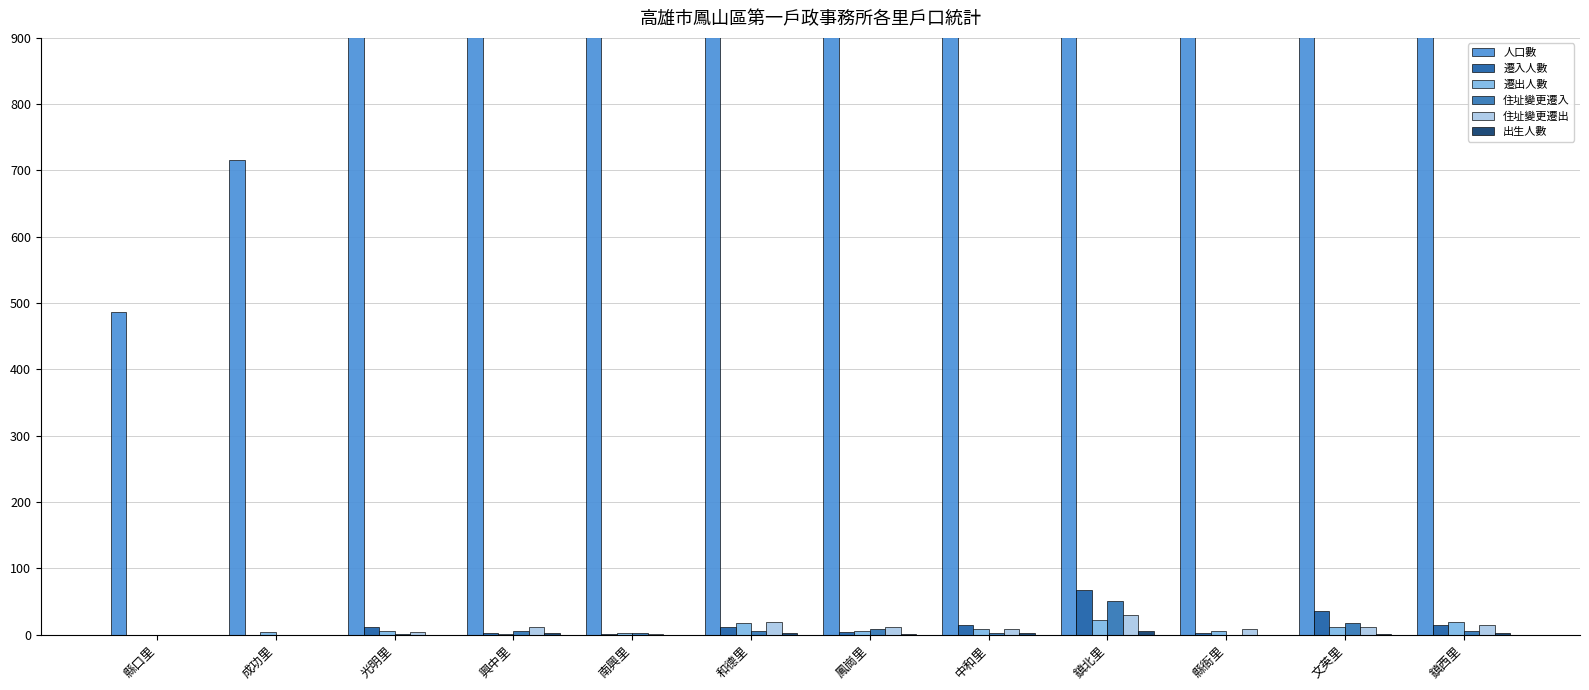

At which label does 住址變更遷出 first exceed 11?

和德里